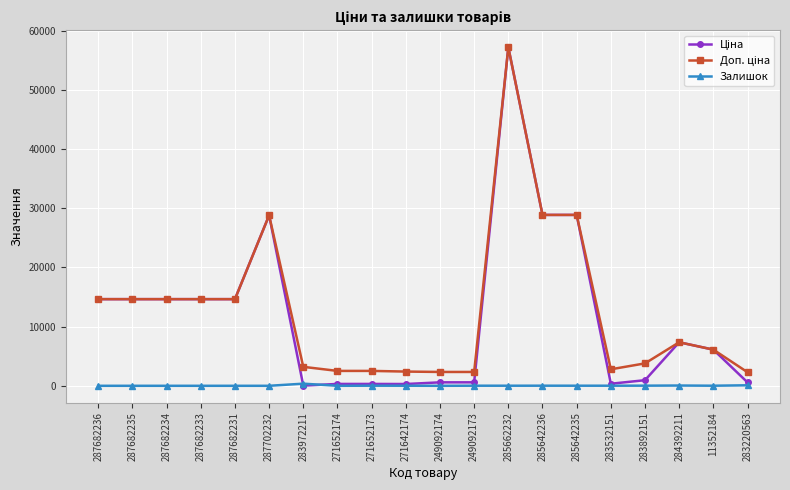

What is the greatest value displayed?

57235.5